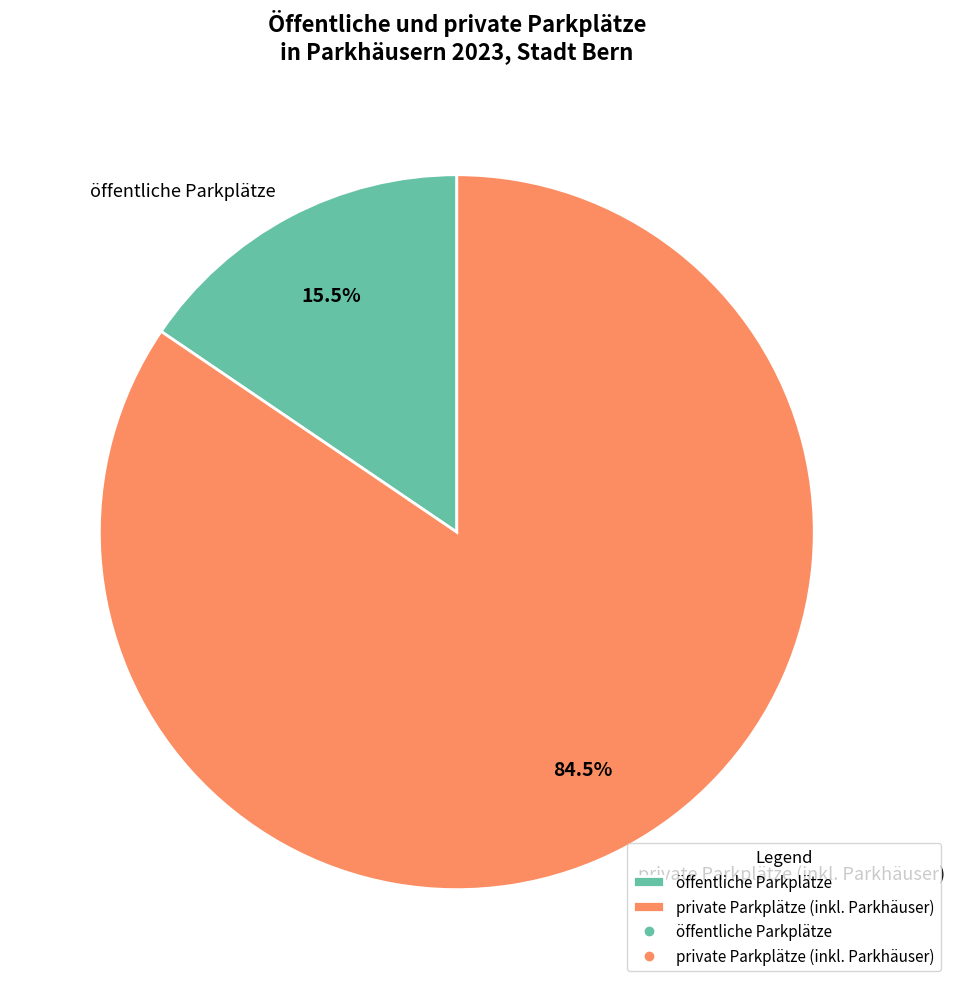

How many slices are in this pie chart?

2